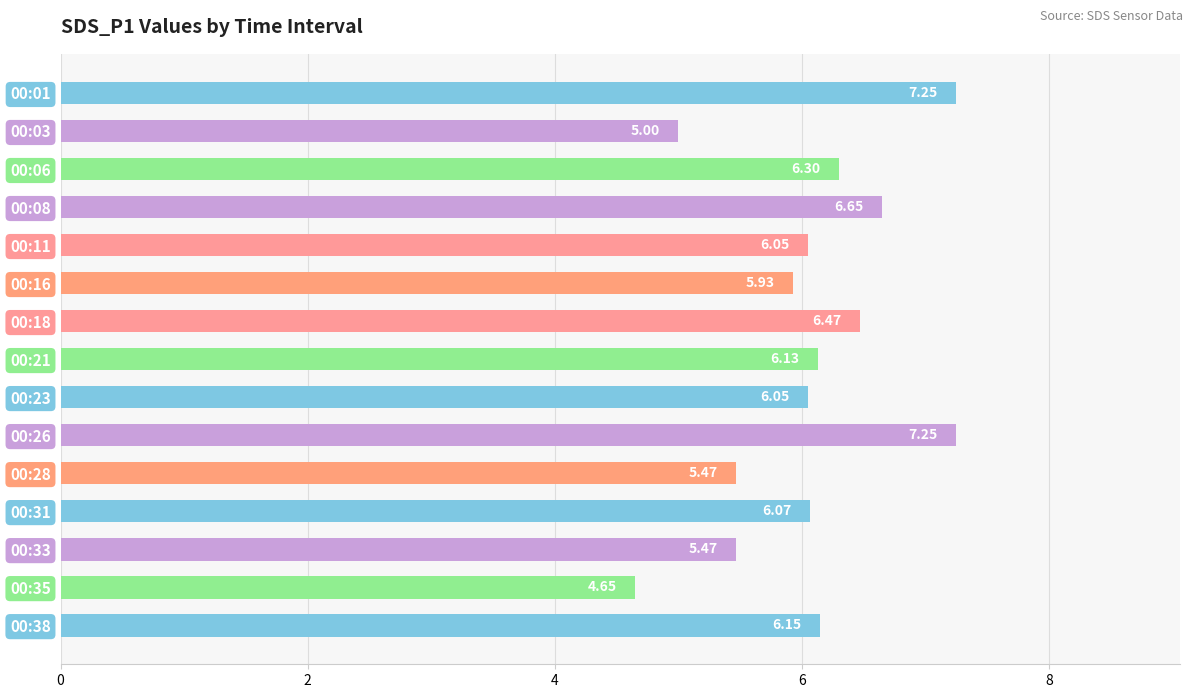

What is the sum of all values?

90.9